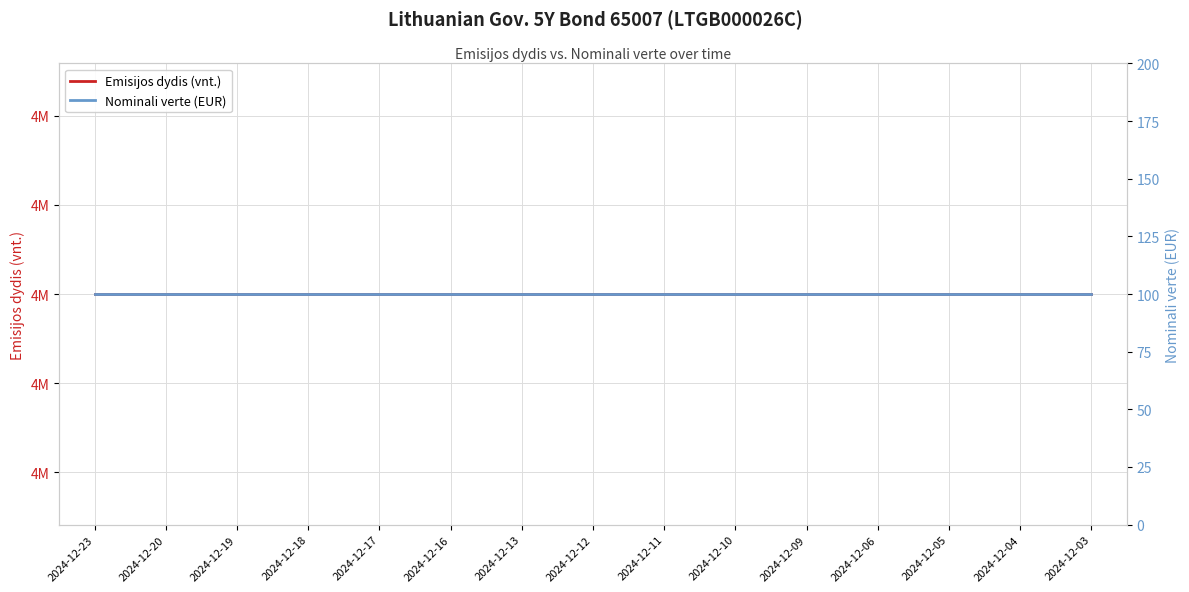

Reading left to right, list all the values displayed in this chart.

Emisijos dydis (vnt.): 4700000	4700000	4700000	4700000	4700000	4700000	4700000	4700000	4700000	4700000	4700000	4700000	4700000	4700000	4700000
Nominali verte (EUR): 100	100	100	100	100	100	100	100	100	100	100	100	100	100	100